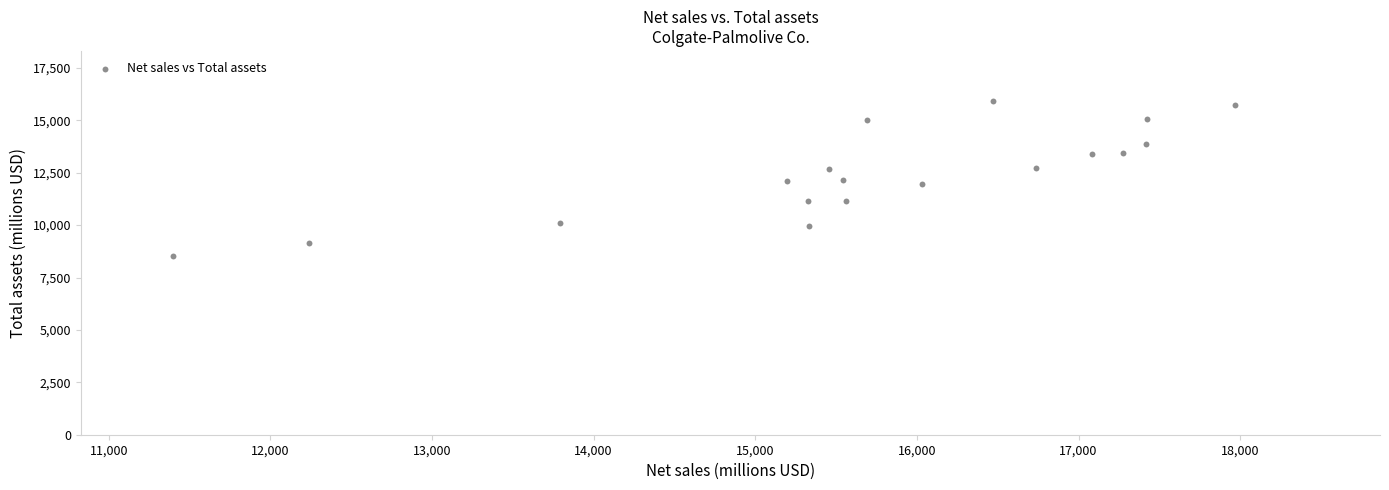

What is the range of X values (max minus min)?

6570